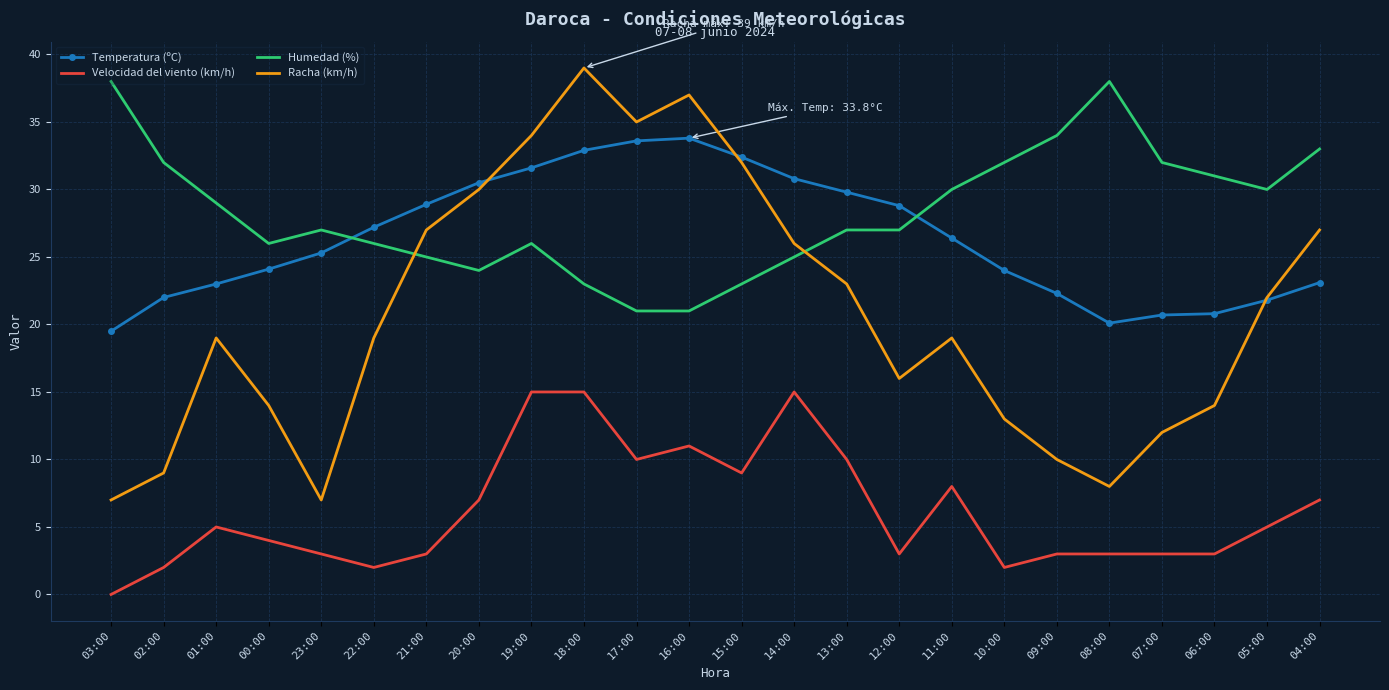

What is the greatest value displayed?

39.0